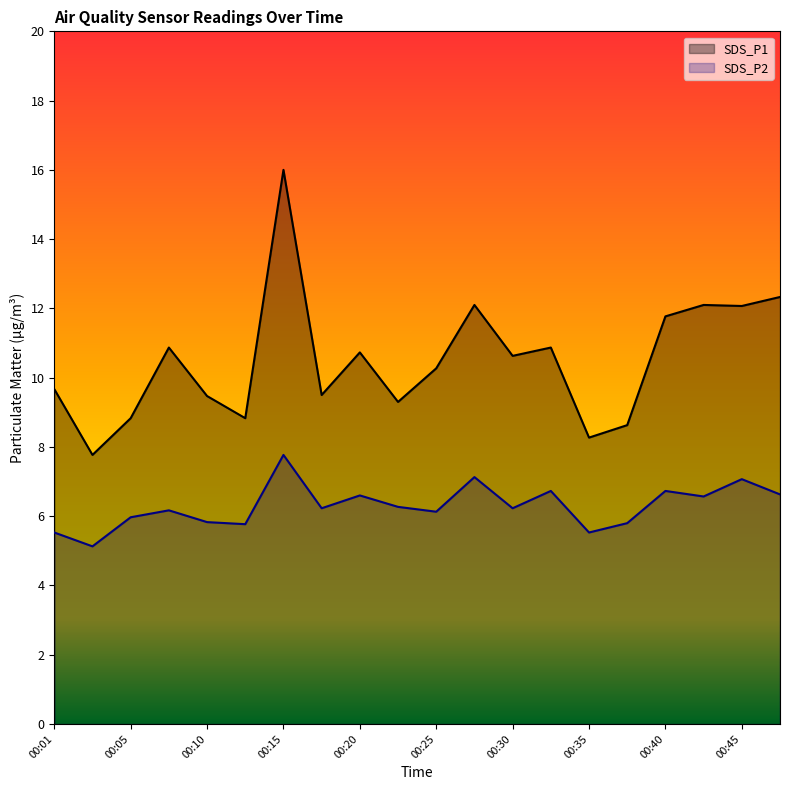

At 00:25, list the series in order from smallest to largest.

SDS_P2, SDS_P1